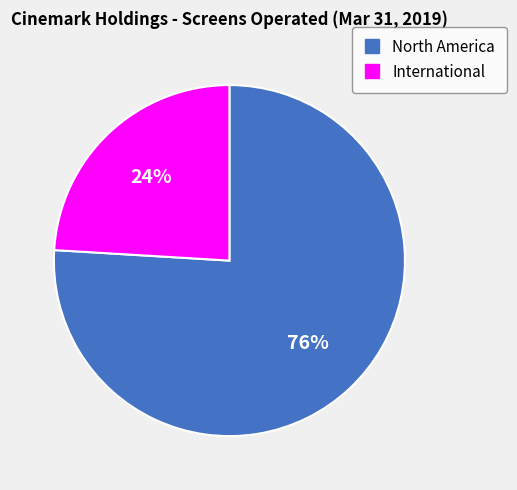

To the nearest percent, what percentage of the pie is North America?

76%